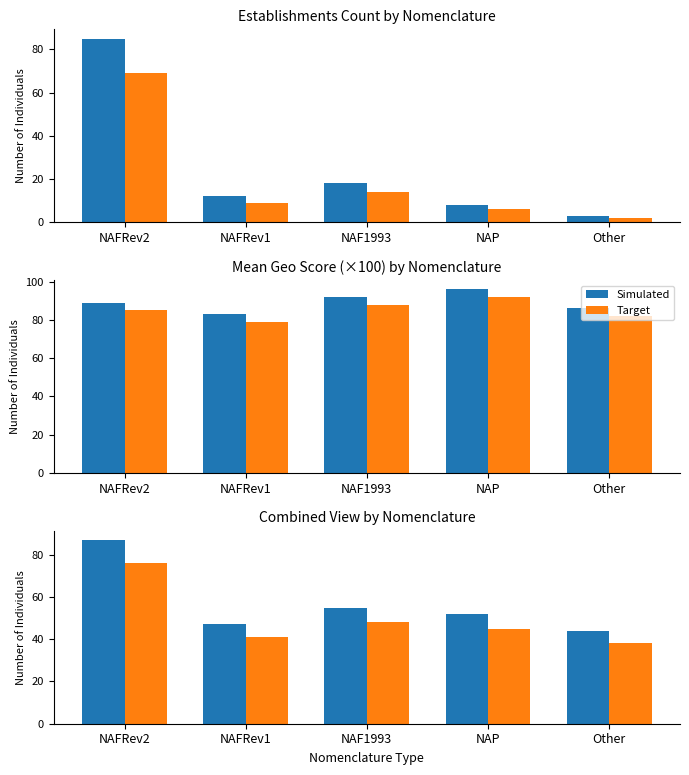

What is the lowest value of the Target series?

38